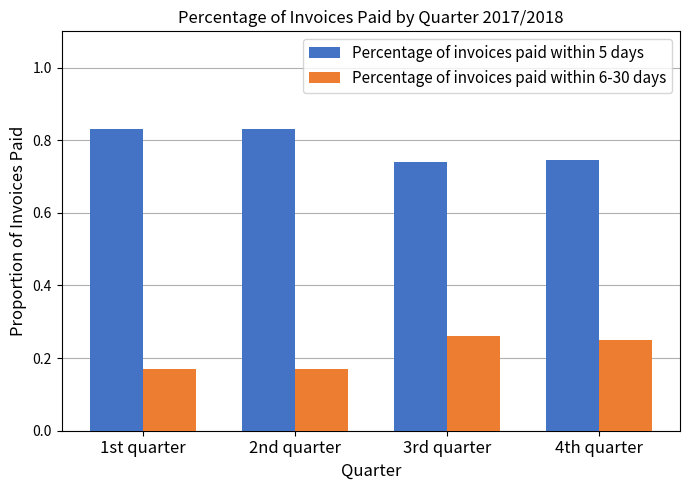

Which series has the largest total across all categories?

Percentage of invoices paid within 5 days